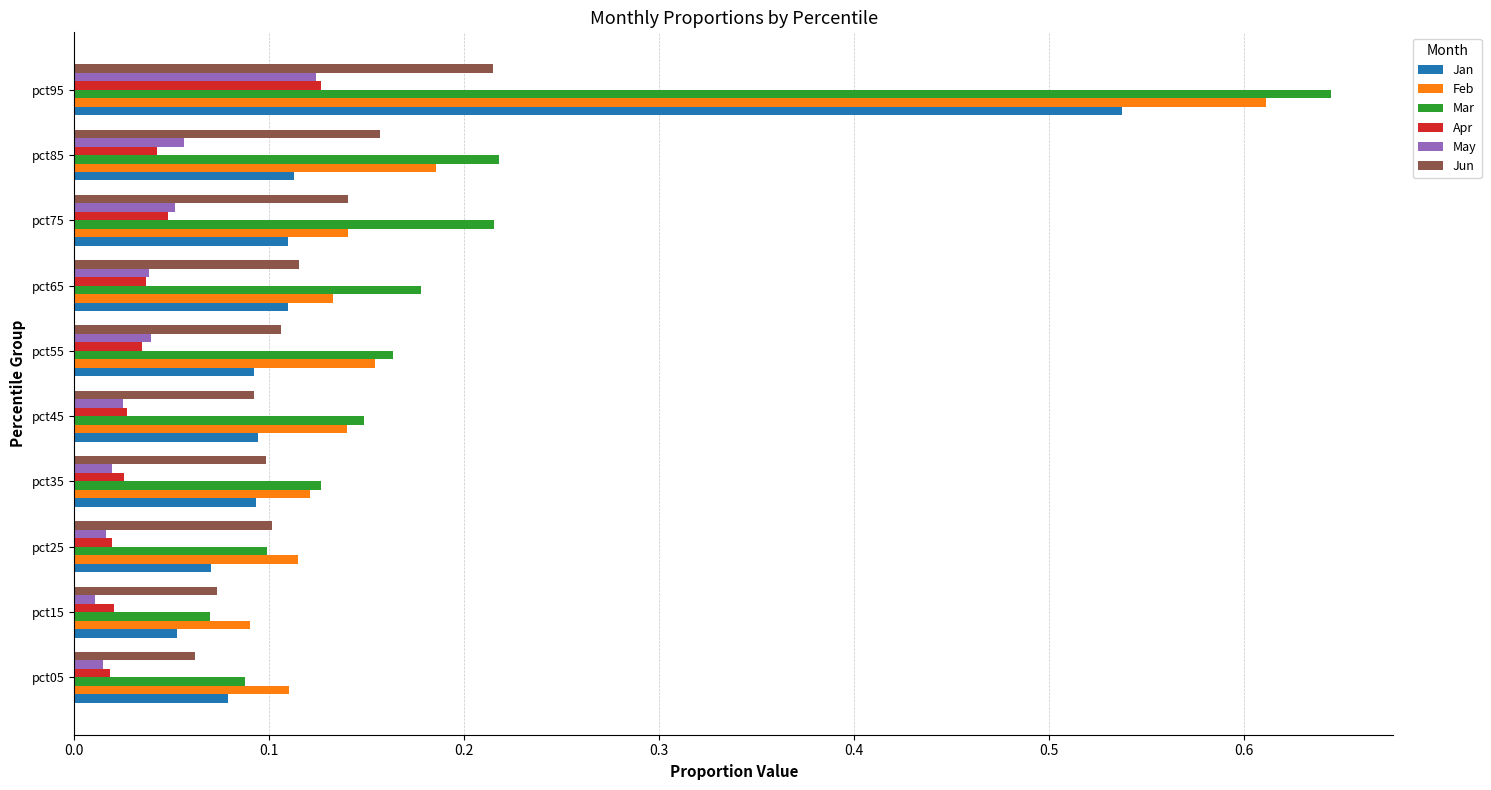

What is the sum of all Apr values?

0.4